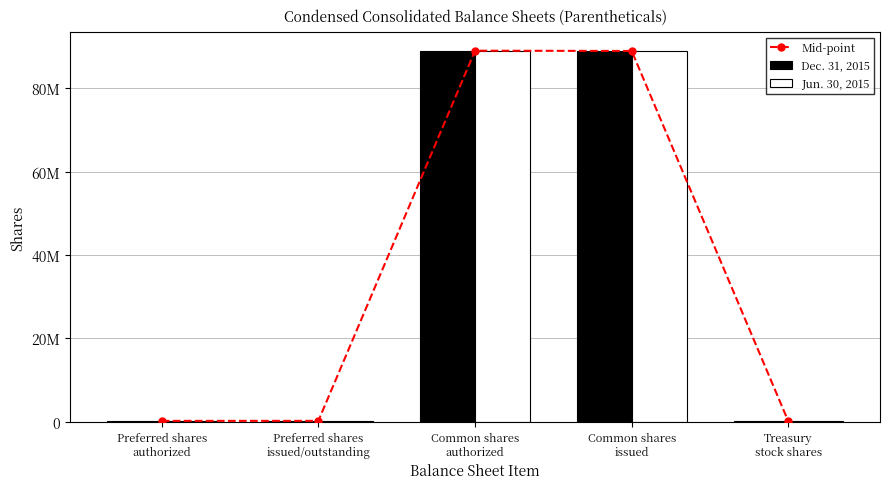

Which series has the largest range (max minus min)?

Dec. 31, 2015